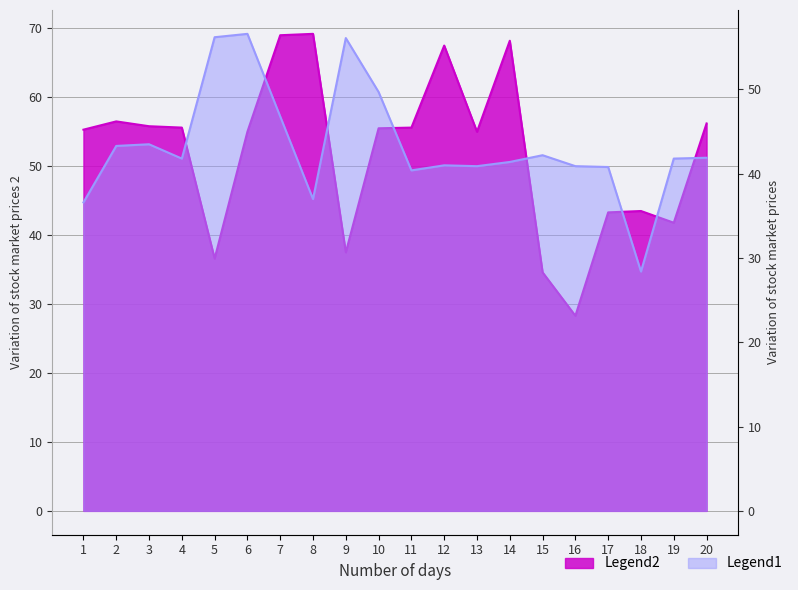

At which category does Legend1 reach its first local peak?

3